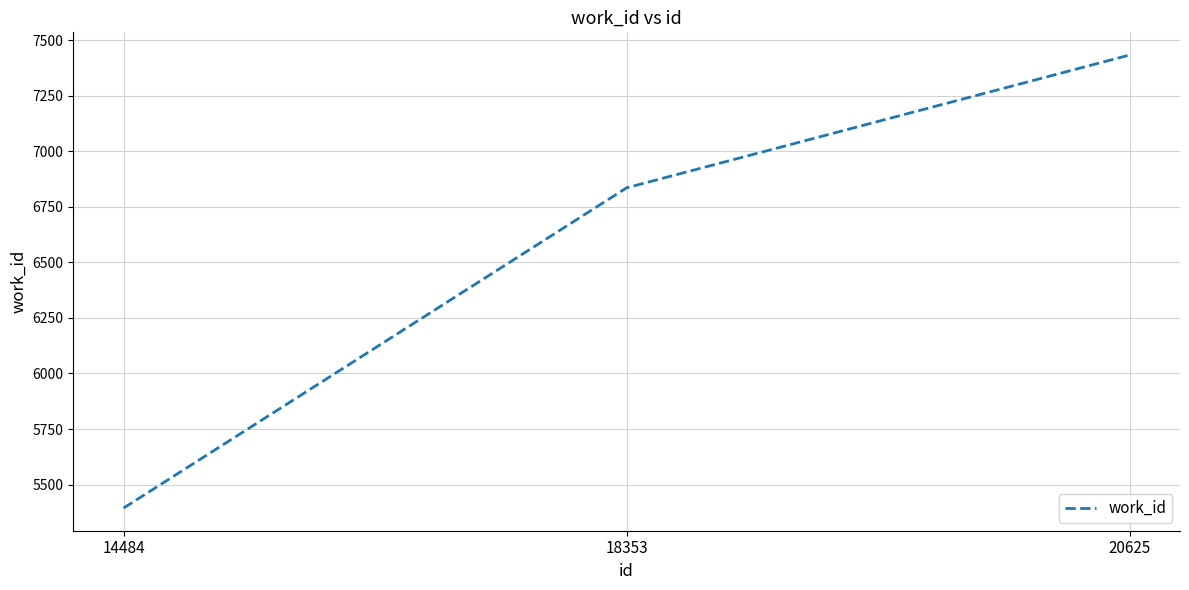

How many distinct data groups are displayed?

1